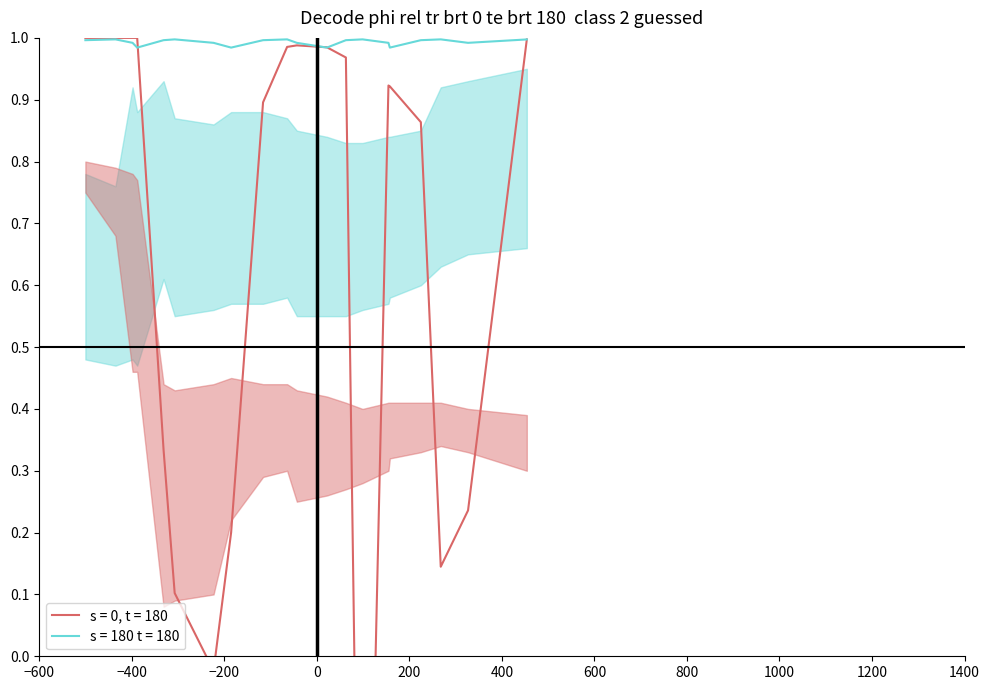

Reading left to right, list all the values displayed in this chart.

s = 0, t = 180: 1.0	1.0	1.0	1.0	0.3	0.1	-0.0	0.2	0.9	1.0	1.0	1.0	1.0	-0.9	0.9	0.9	0.9	0.1	0.2	1.0
s = 180 t = 180: 1.0	1.0	1.0	1.0	1.0	1.0	1.0	1.0	1.0	1.0	1.0	1.0	1.0	1.0	1.0	1.0	1.0	1.0	1.0	1.0